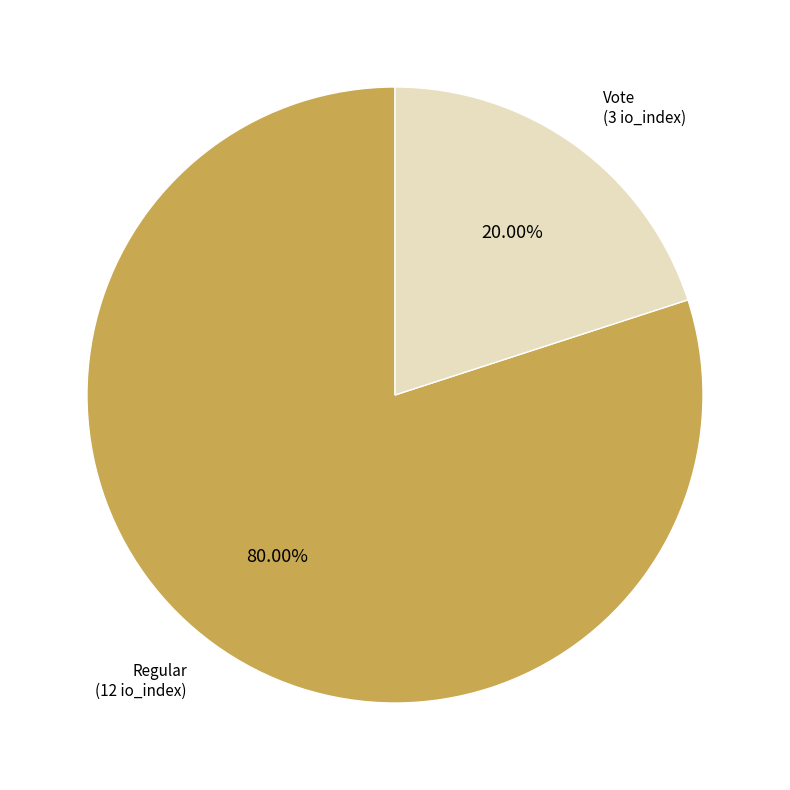

Is there any slice that represents more than half of the pie?

Yes